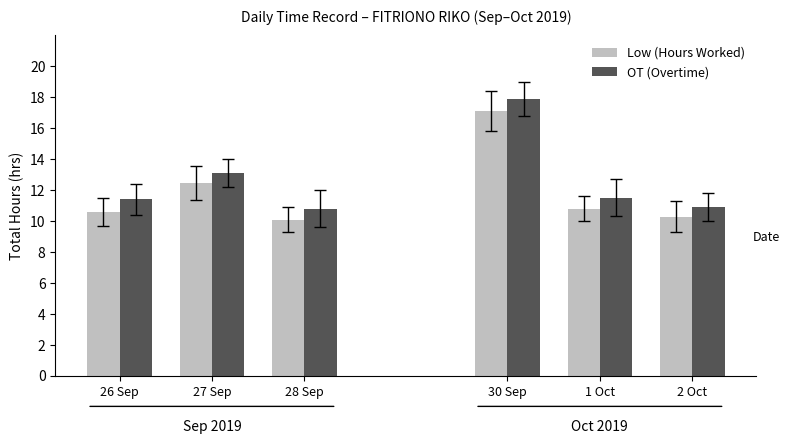

Which category has the lowest value in the Low (Hours Worked) series?

28 Sep